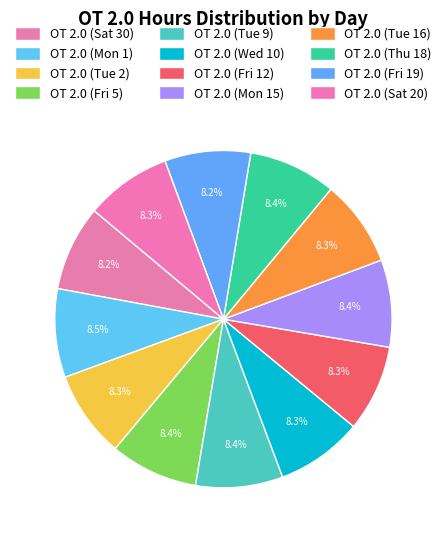

Approximately how many times larger is the value at OT 2.0 (Tue 16) compared to OT 2.0 (Fri 19)?

1.0